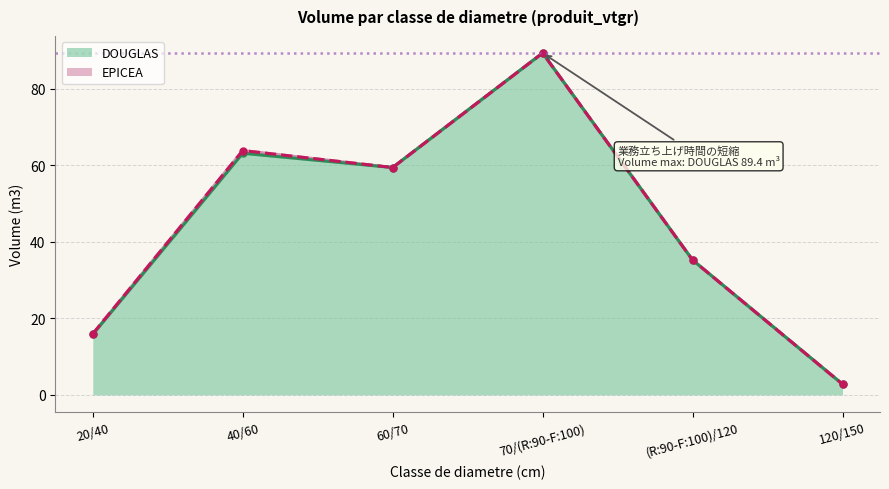

Where is the first local minimum?

60/70